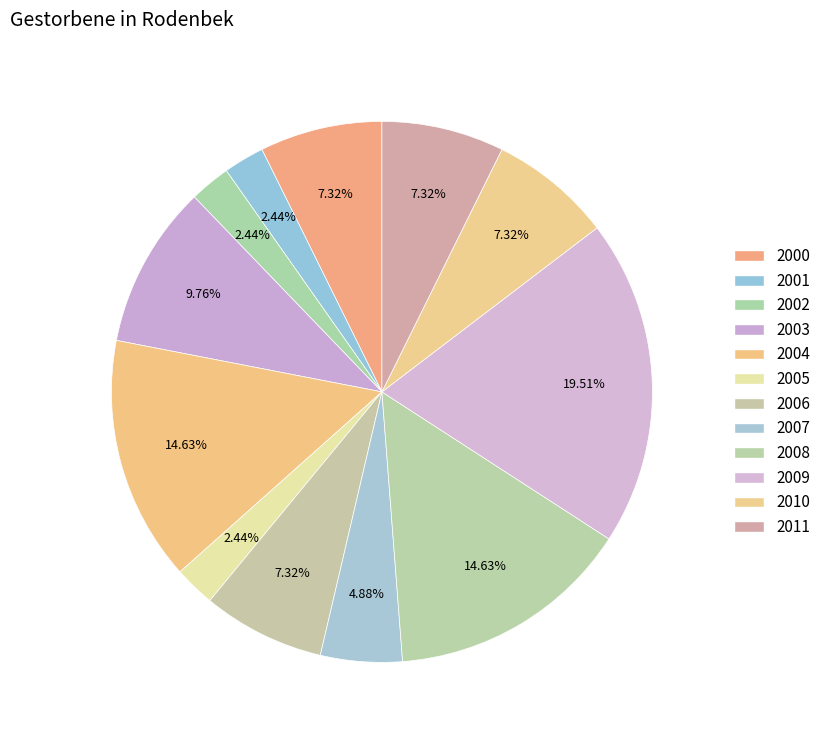

The 2009 slice represents 5% of the pie. True or false?

False